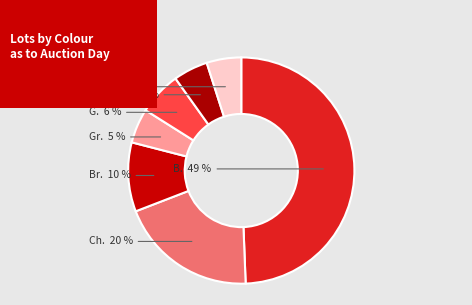

Which has a higher value, Gr. or Ch.?

Ch.